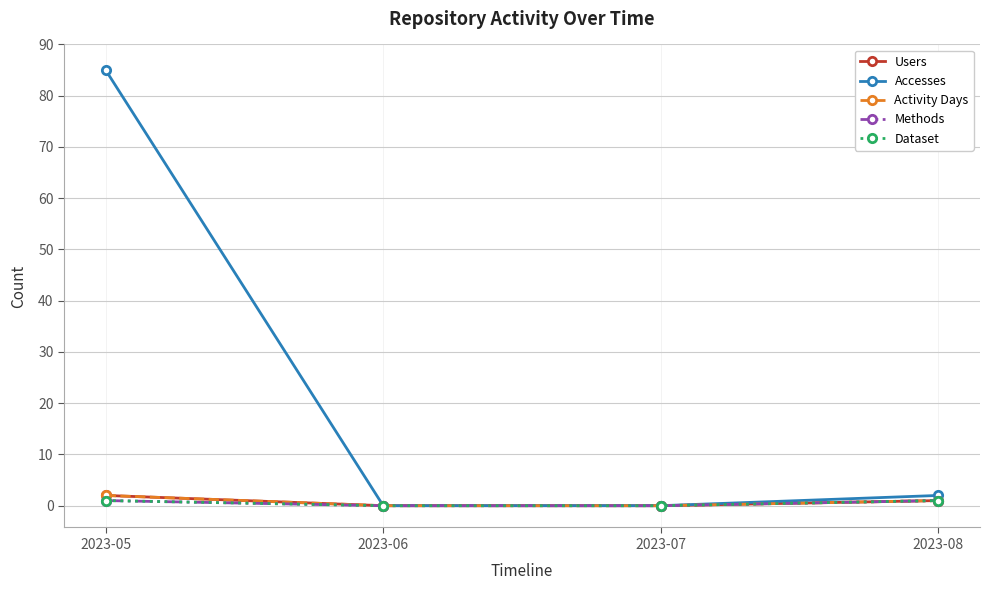

Which series has the largest total across all categories?

Accesses